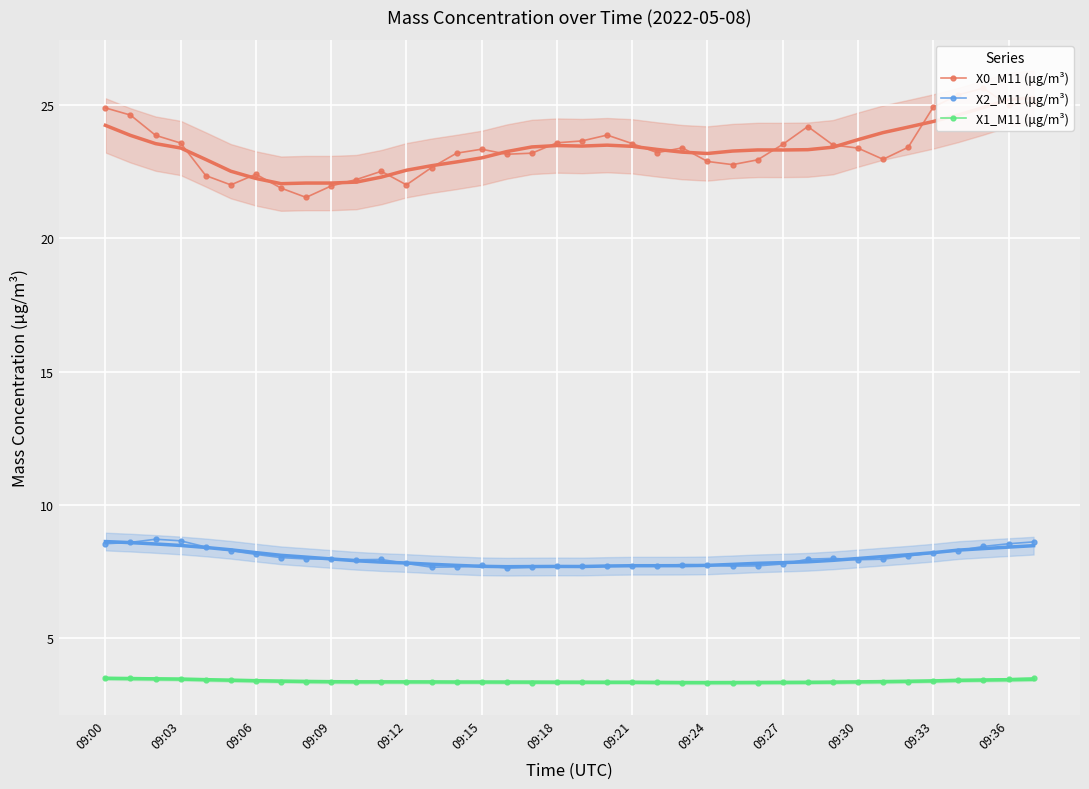

Which category has the lowest value in the X2_M11 (μg/m³) series?

16